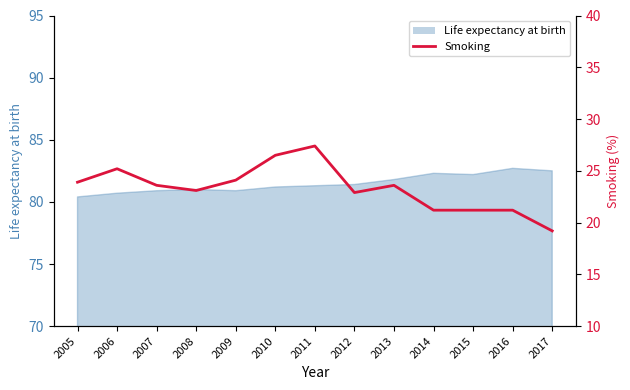

At which category does the data reach its first local peak?

2006